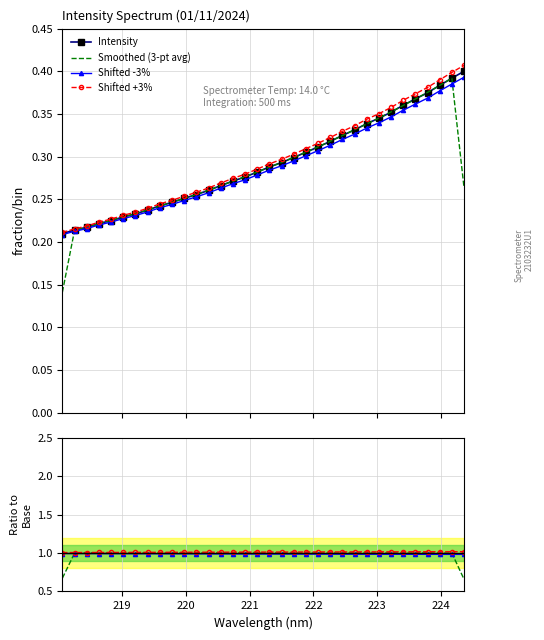

Count the Shifted +3% values in the range 0 to 1.

34